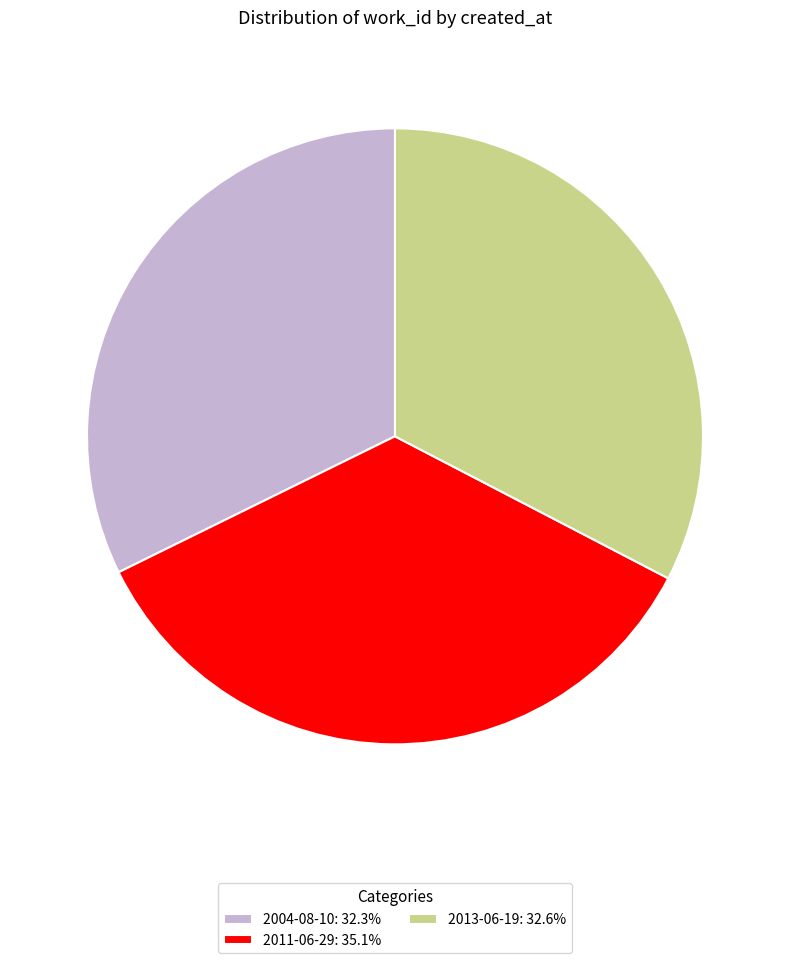

The 2013-06-19 slice represents 33% of the pie. True or false?

True